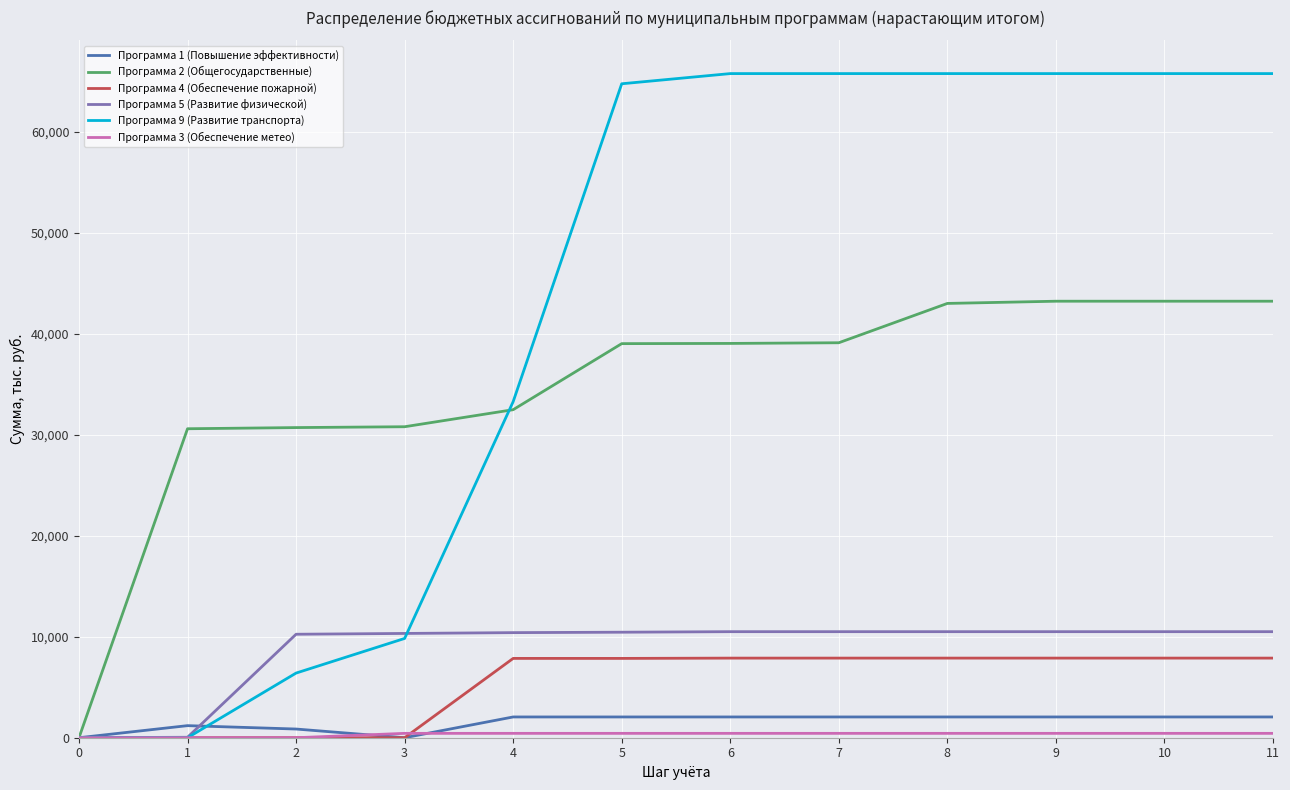

Which series has the widest spread of values?

Программа 9 (Развитие транспорта)